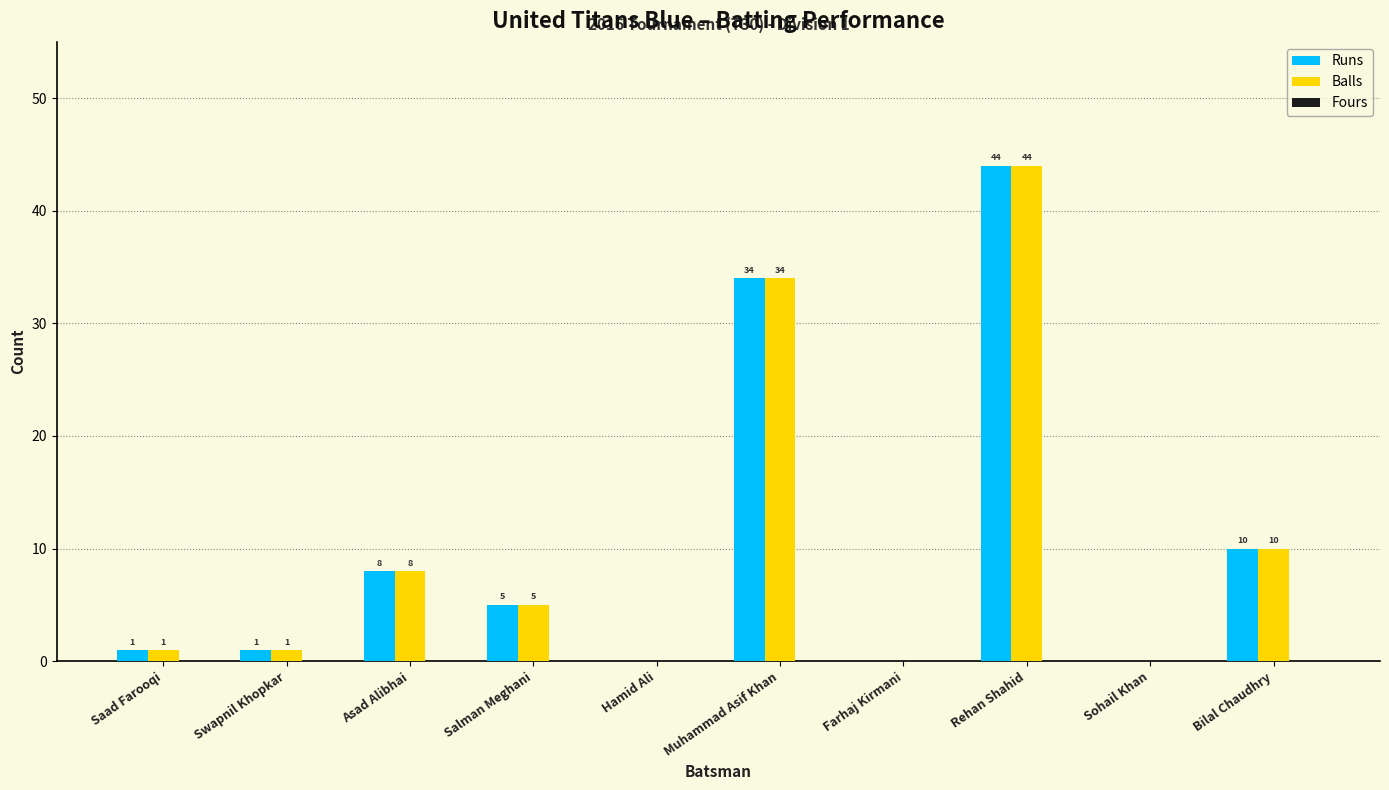

Is the value of Runs at Asad Alibhai greater than the value of Balls at Saad Farooqi?

Yes